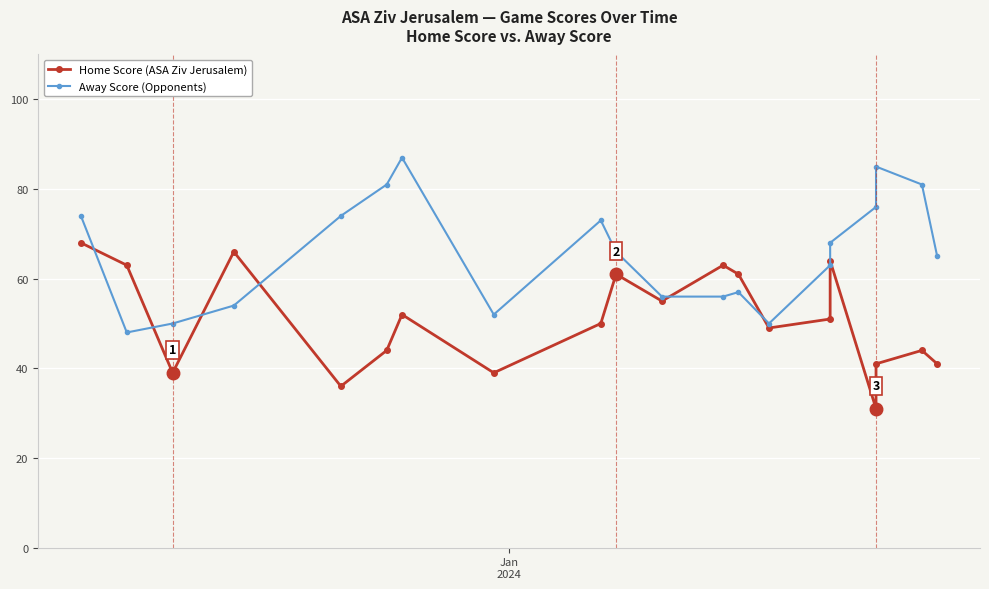

How many lines are shown in the chart?

2